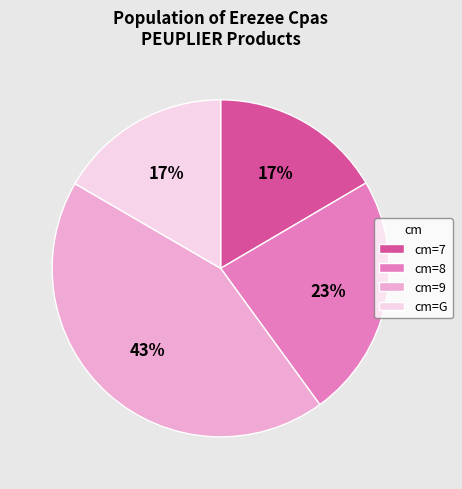

True or false: cm=G accounts for 17% of the total.

True